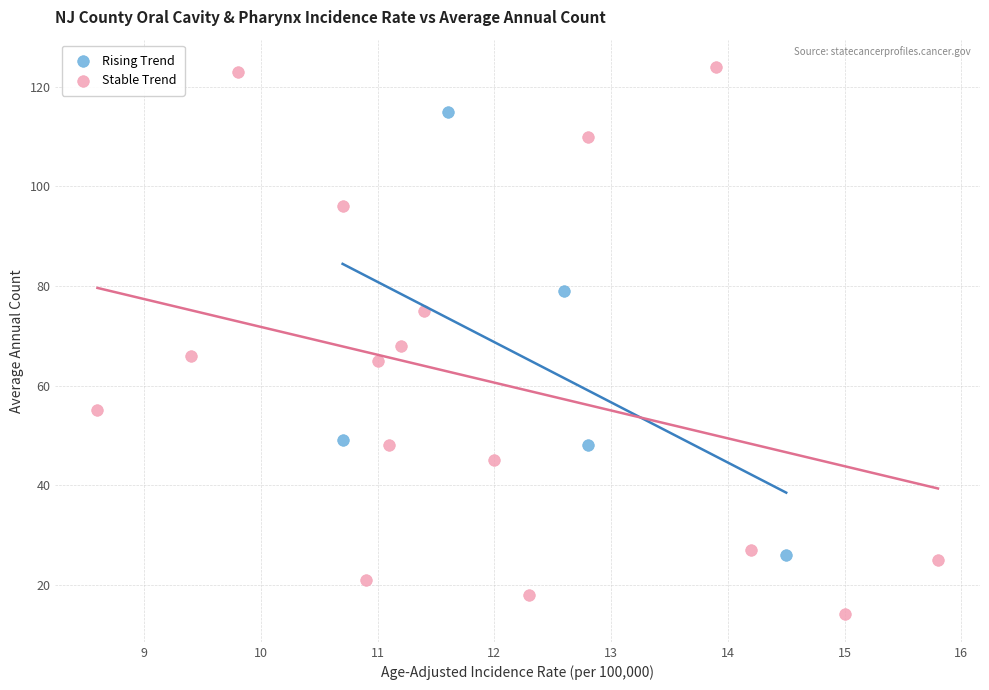

Which series reaches the minimum Y coordinate?

Stable Trend